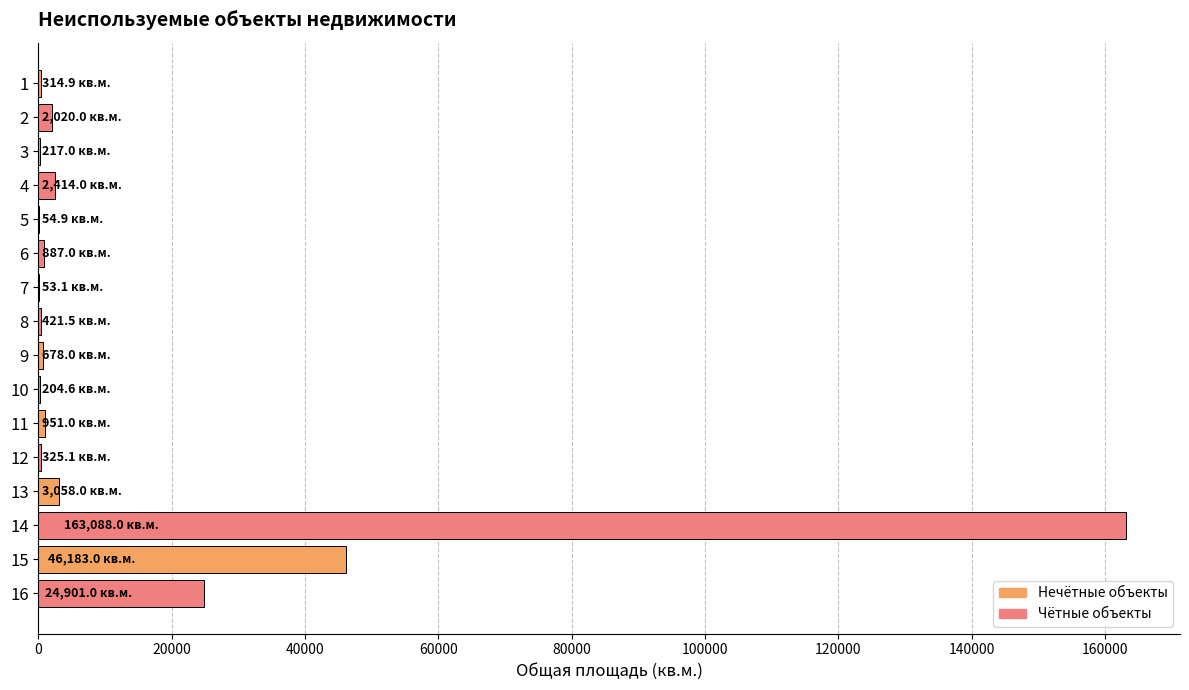

What is the greatest value displayed?

163088.0